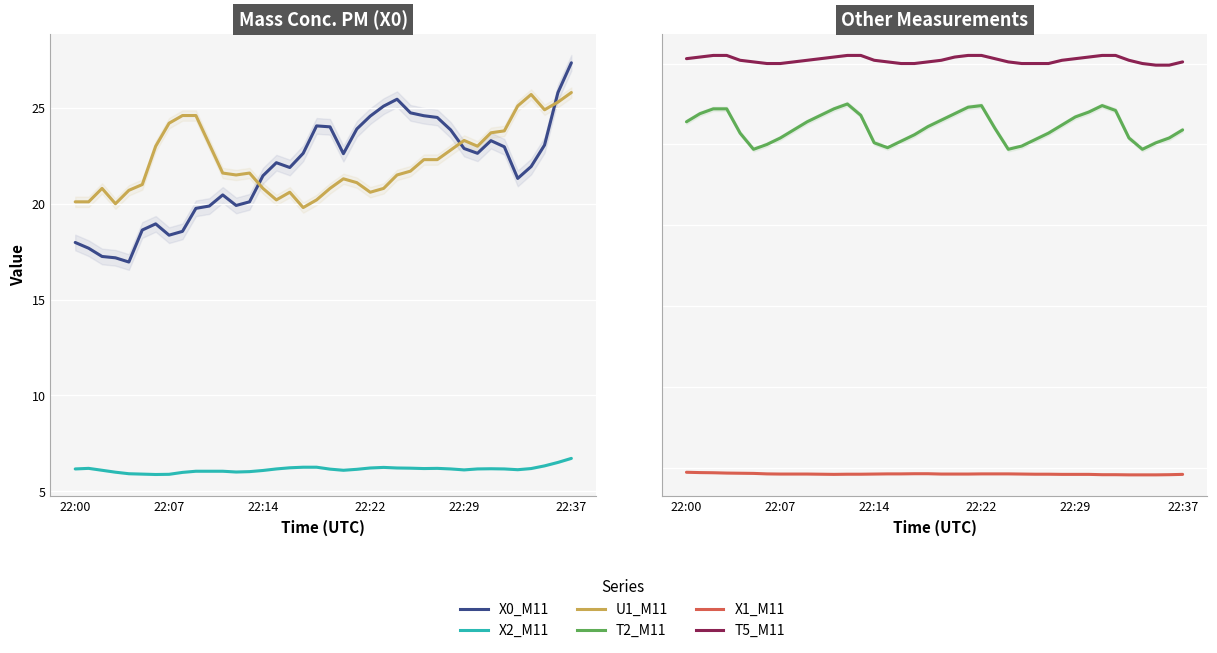

What is the label of the 3rd point from the left?

22:14